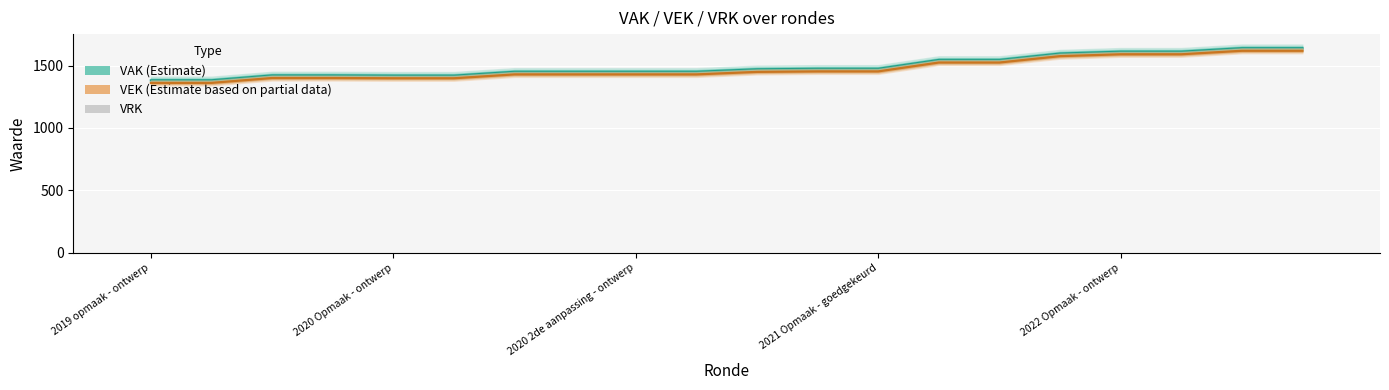

Which series has the largest total across all categories?

VAK